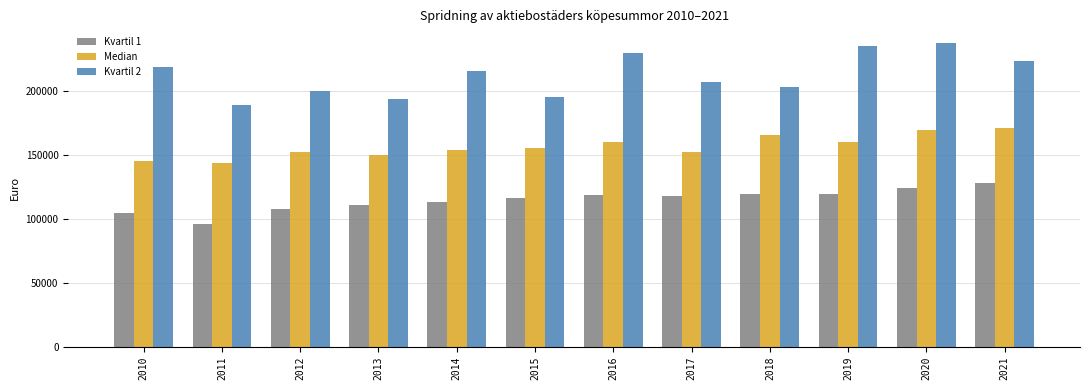

What is the total value across all series at 2010?

468000.0